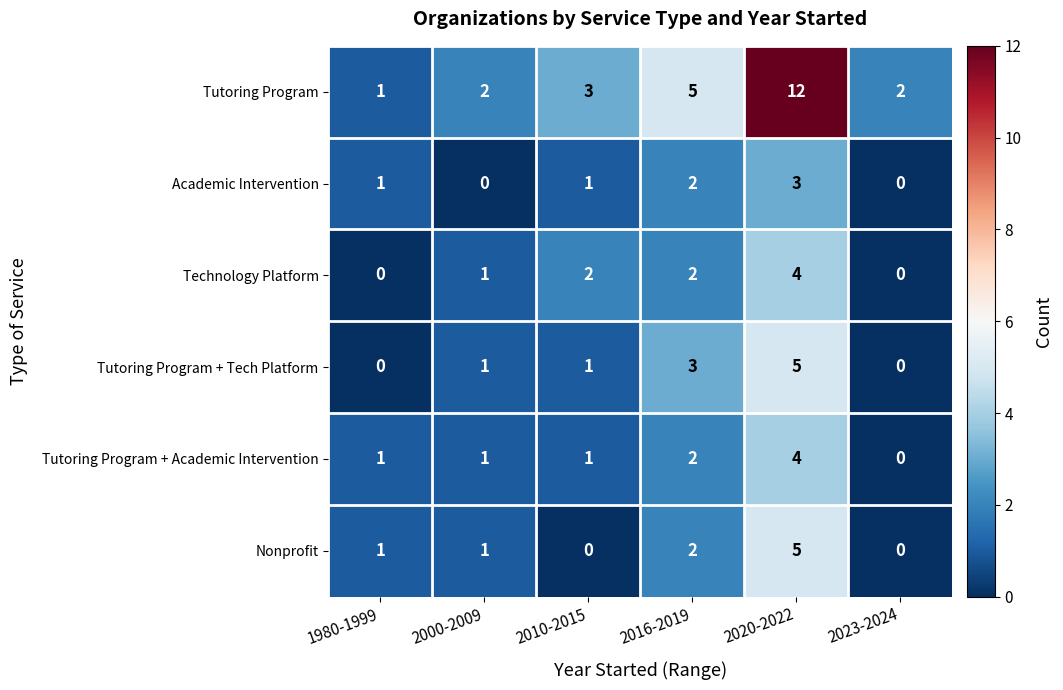

At which category is the sum across all series the highest?

2020-2022